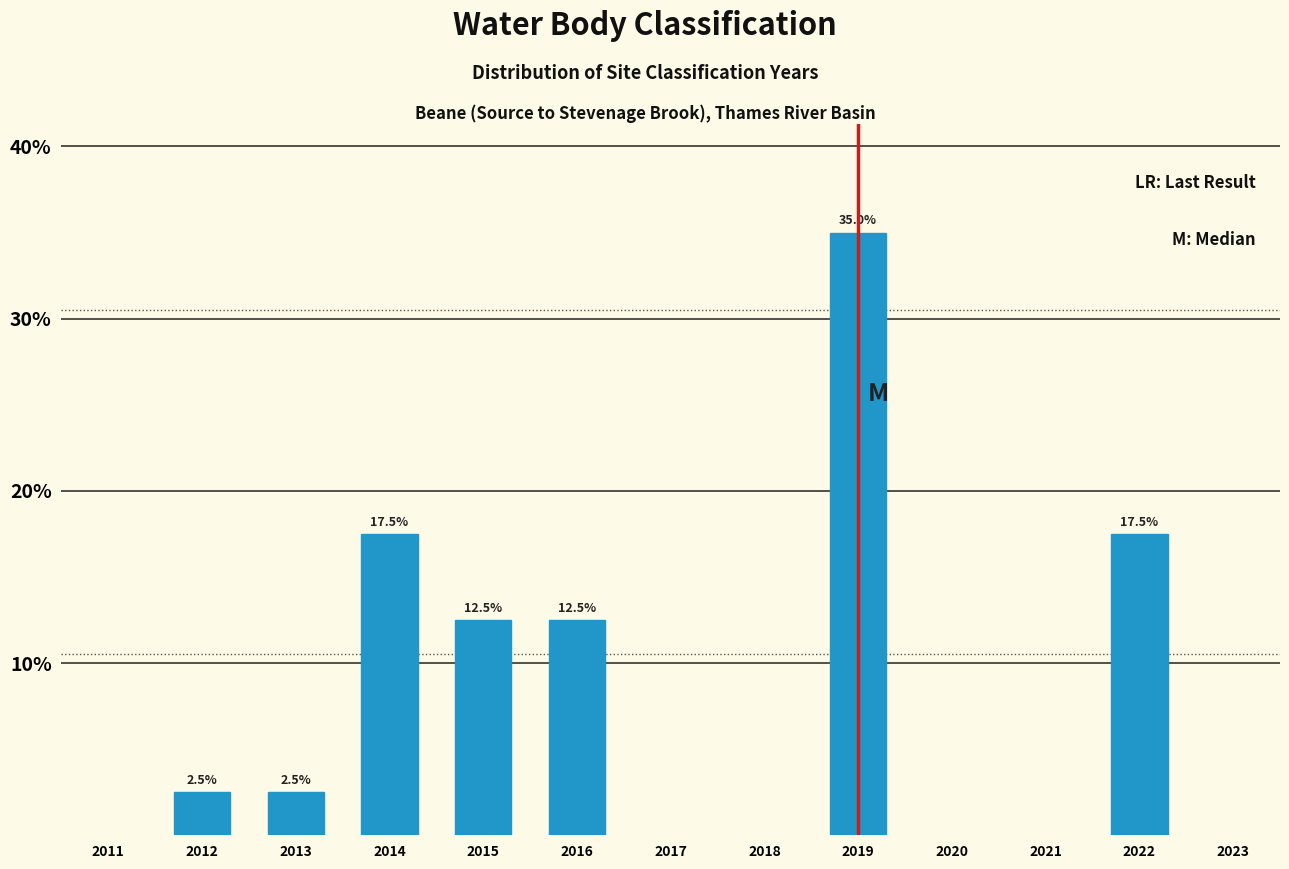

Reading left to right, transcribe all the data shown in this chart.

2.5	2.5	17.5	12.5	12.5	35.0	17.5